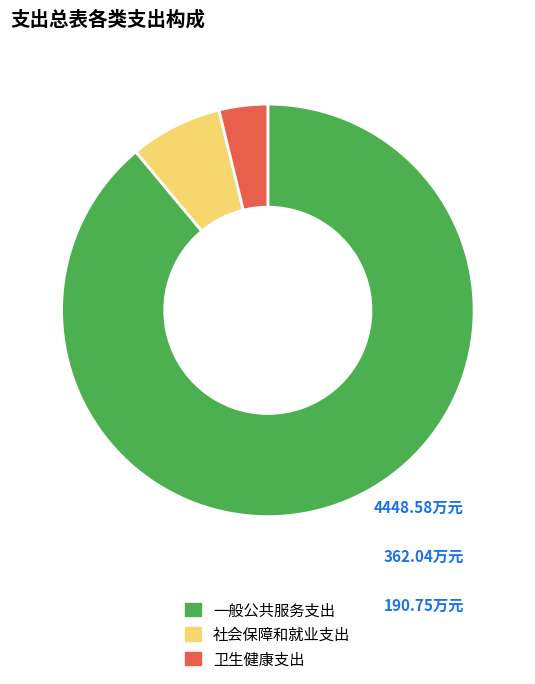

Between 一般公共服务支出 and 社会保障和就业支出, which is larger?

一般公共服务支出